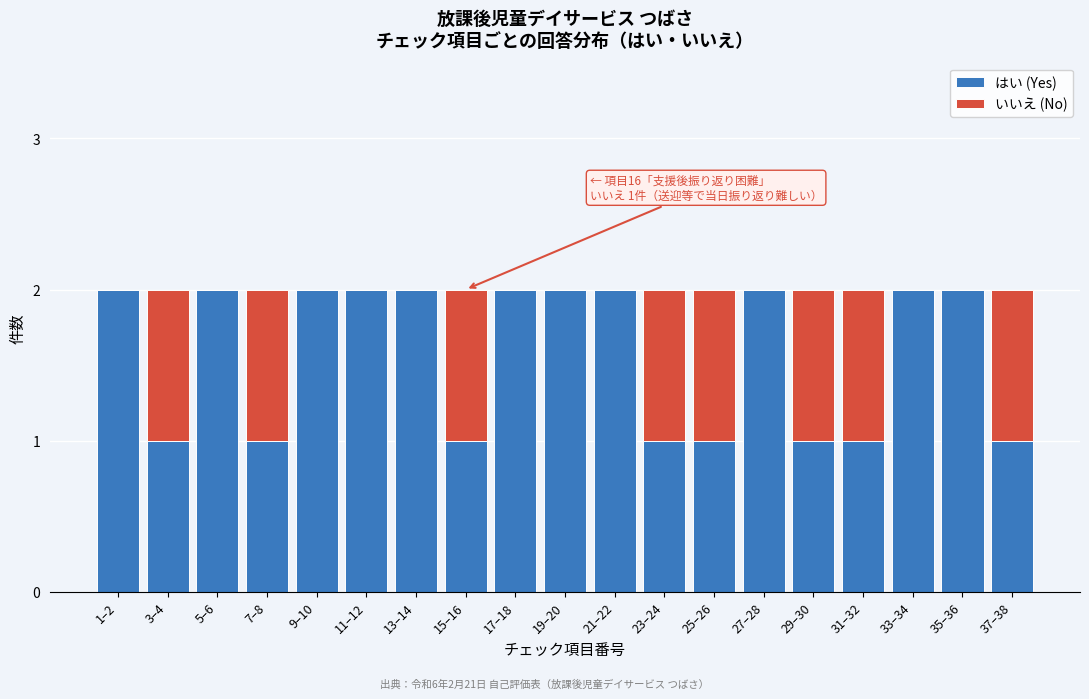

True or false: はい (Yes) has a value of 1 at 5–6.

False